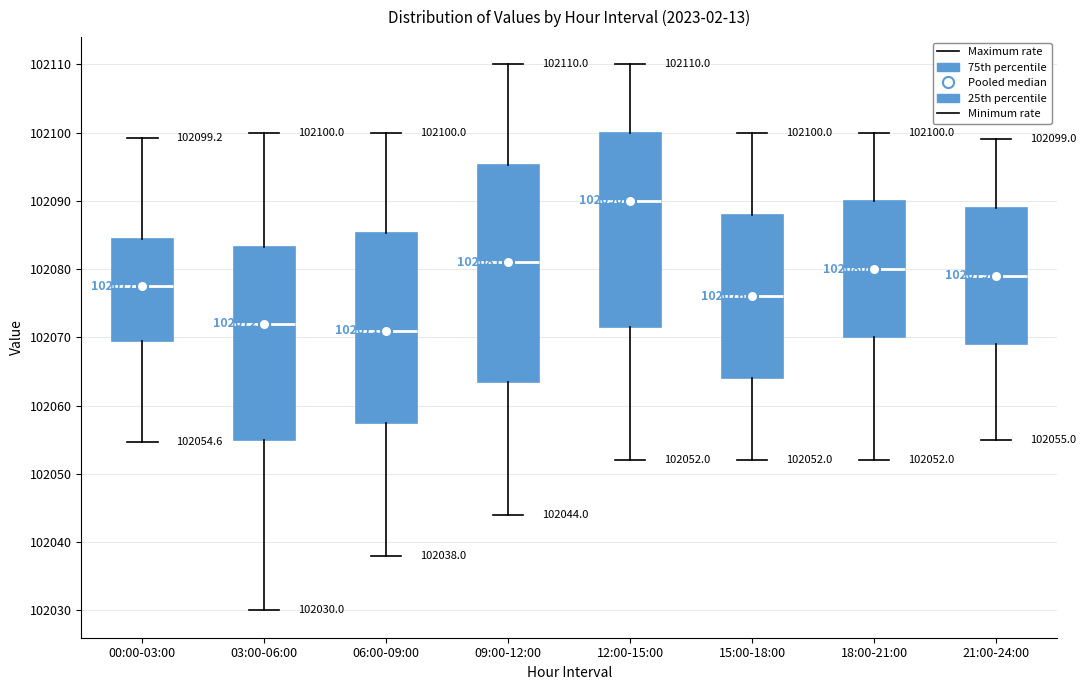

Which box is the tallest, from its lower edge to its upper edge?

09:00-12:00